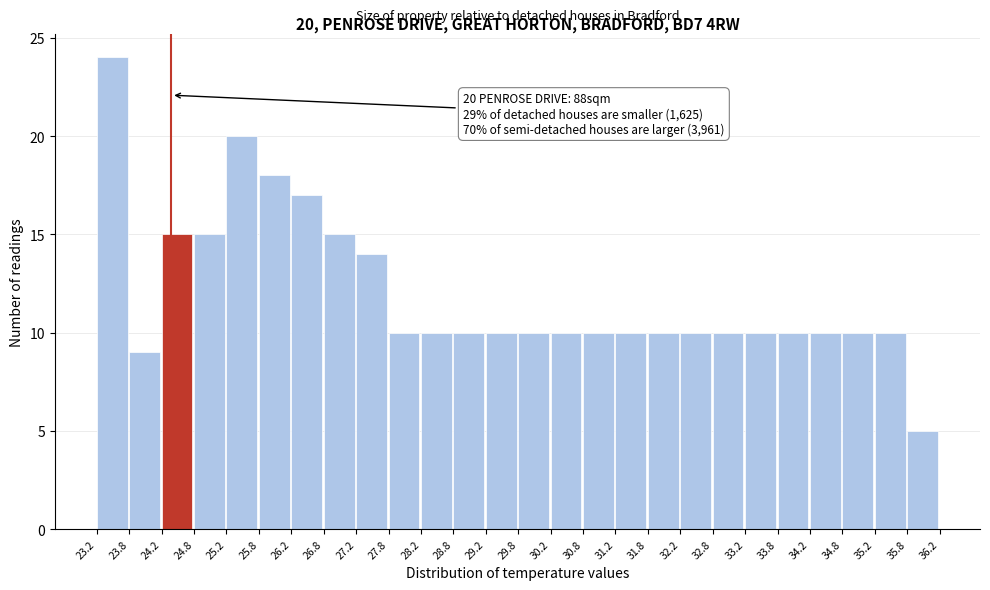

Over which range of the x-axis is the bar tallest?

23.2 to 23.8